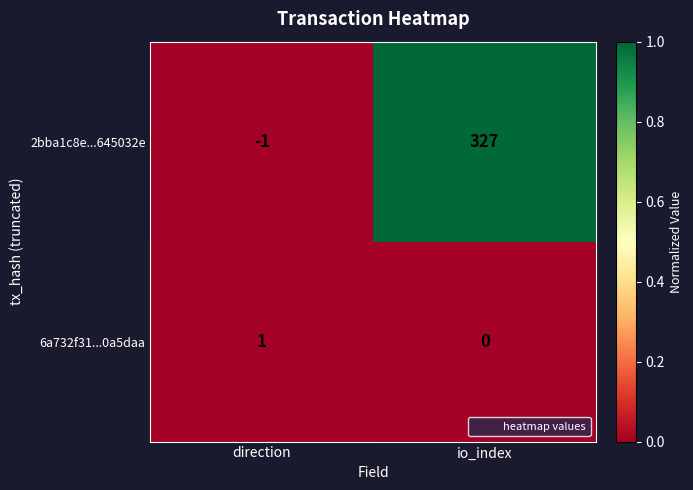

At direction, list the series in order from largest to smallest.

6a732f31...0a5daa, 2bba1c8e...645032e